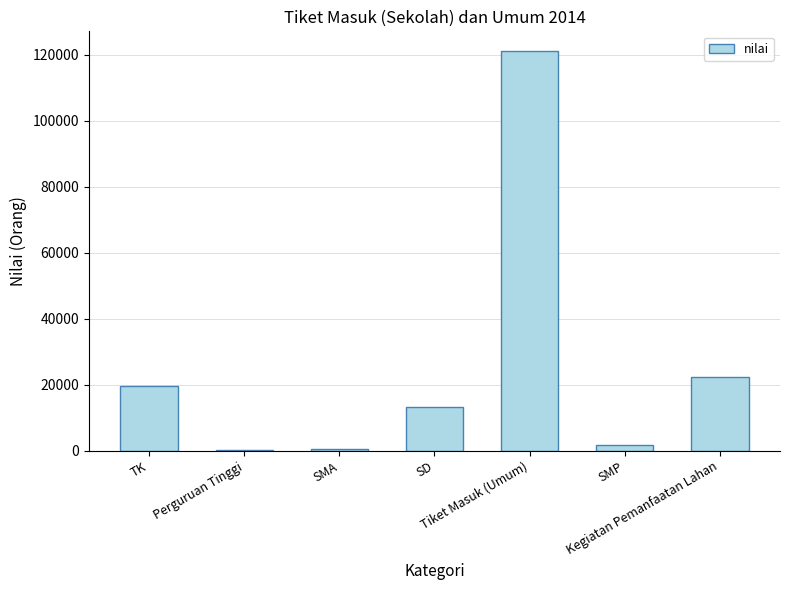

What is the sum of the values at Kegiatan Pemanfaatan Lahan and Tiket Masuk (Umum)?

143274